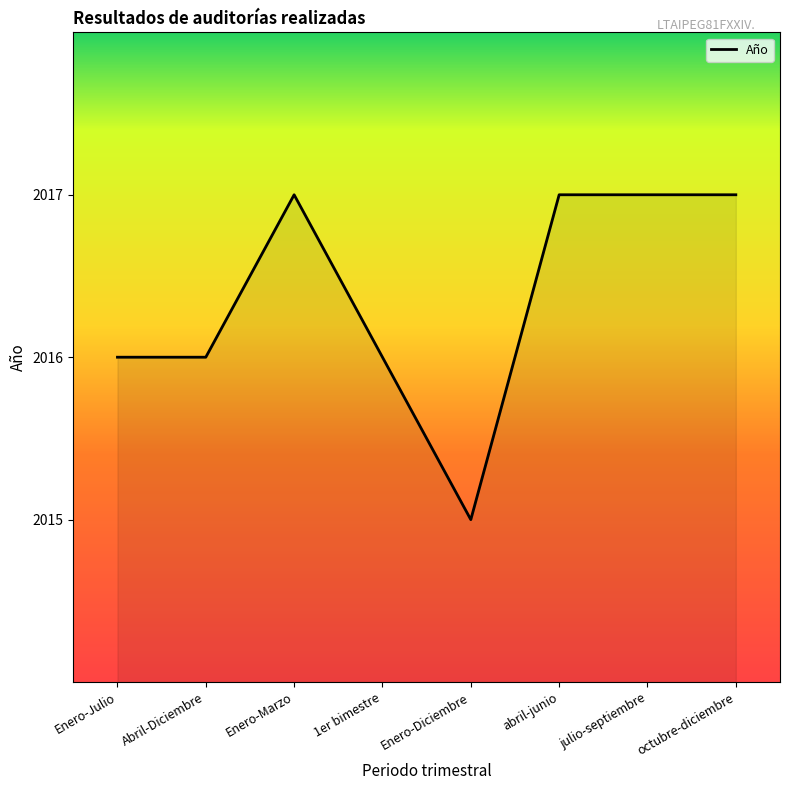

Approximately how many times larger is the value at Abril-Diciembre compared to Enero-Marzo?

1.0